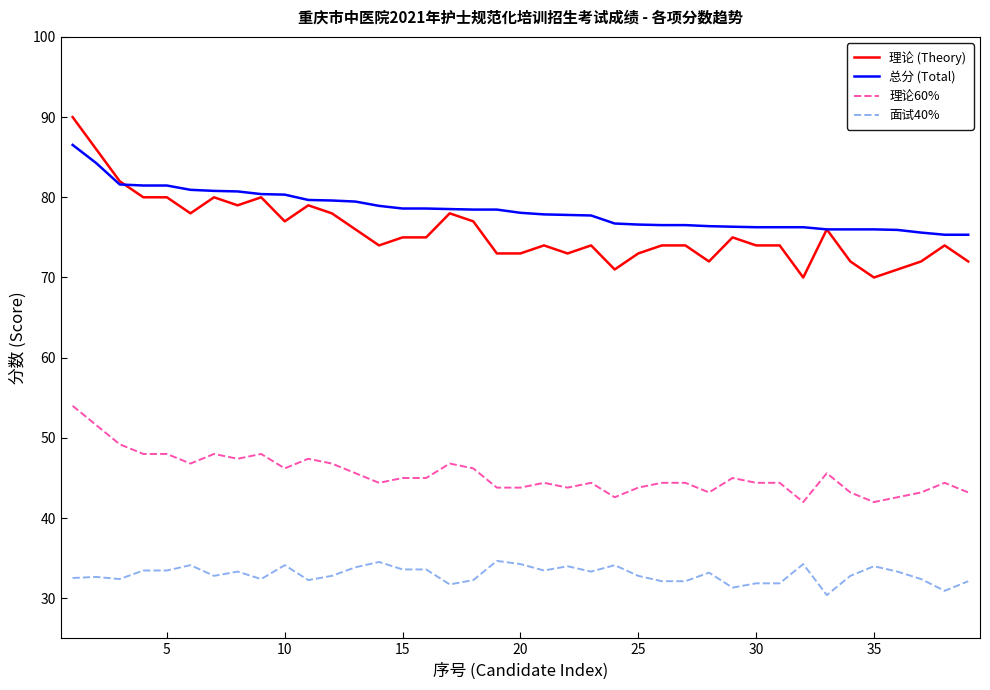

What is the average value of the 总分 (Total) series?

78.4